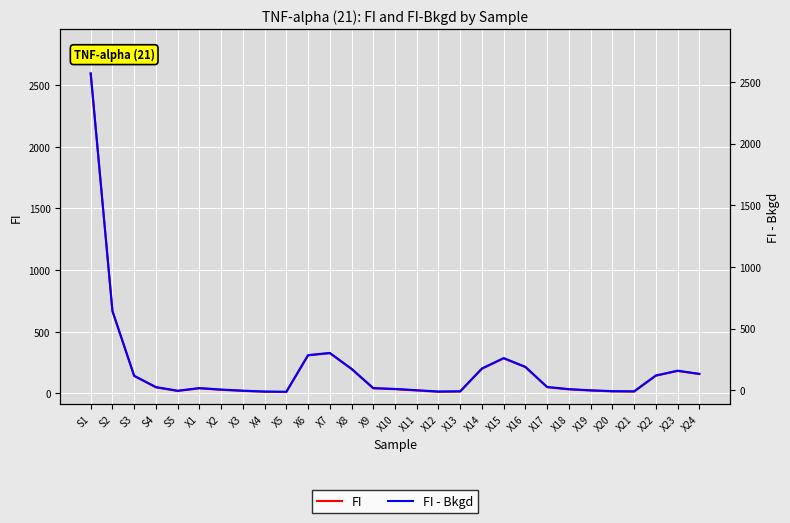

List the series in order of their overall mean, lowest first.

FI - Bkgd, FI